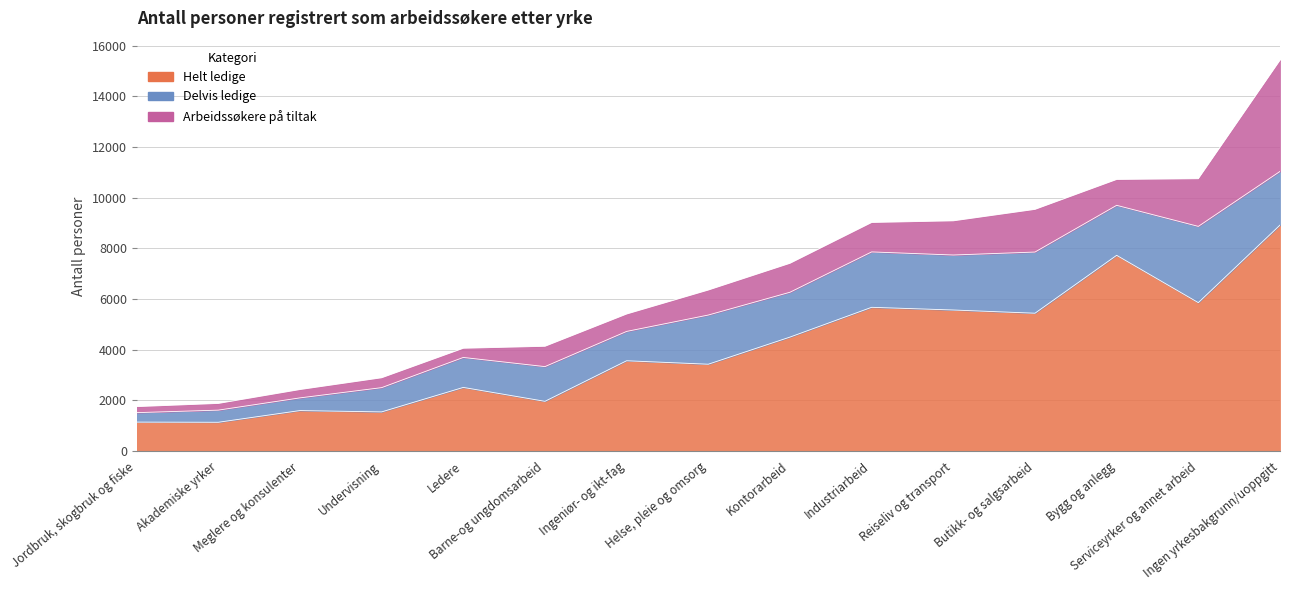

What is the difference between the Delvis ledige values at Undervisning and Jordbruk, skogbruk og fiske?

584